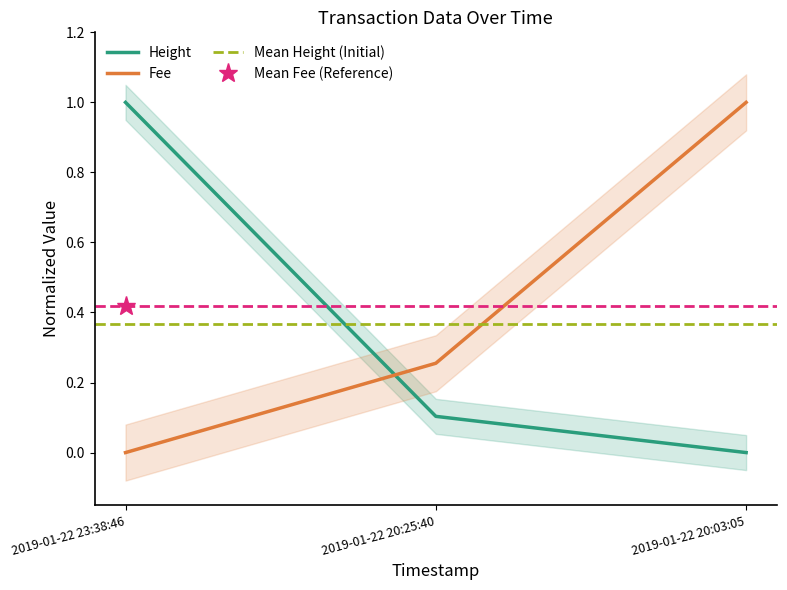

Does the chart display data point markers on the line(s)?

No